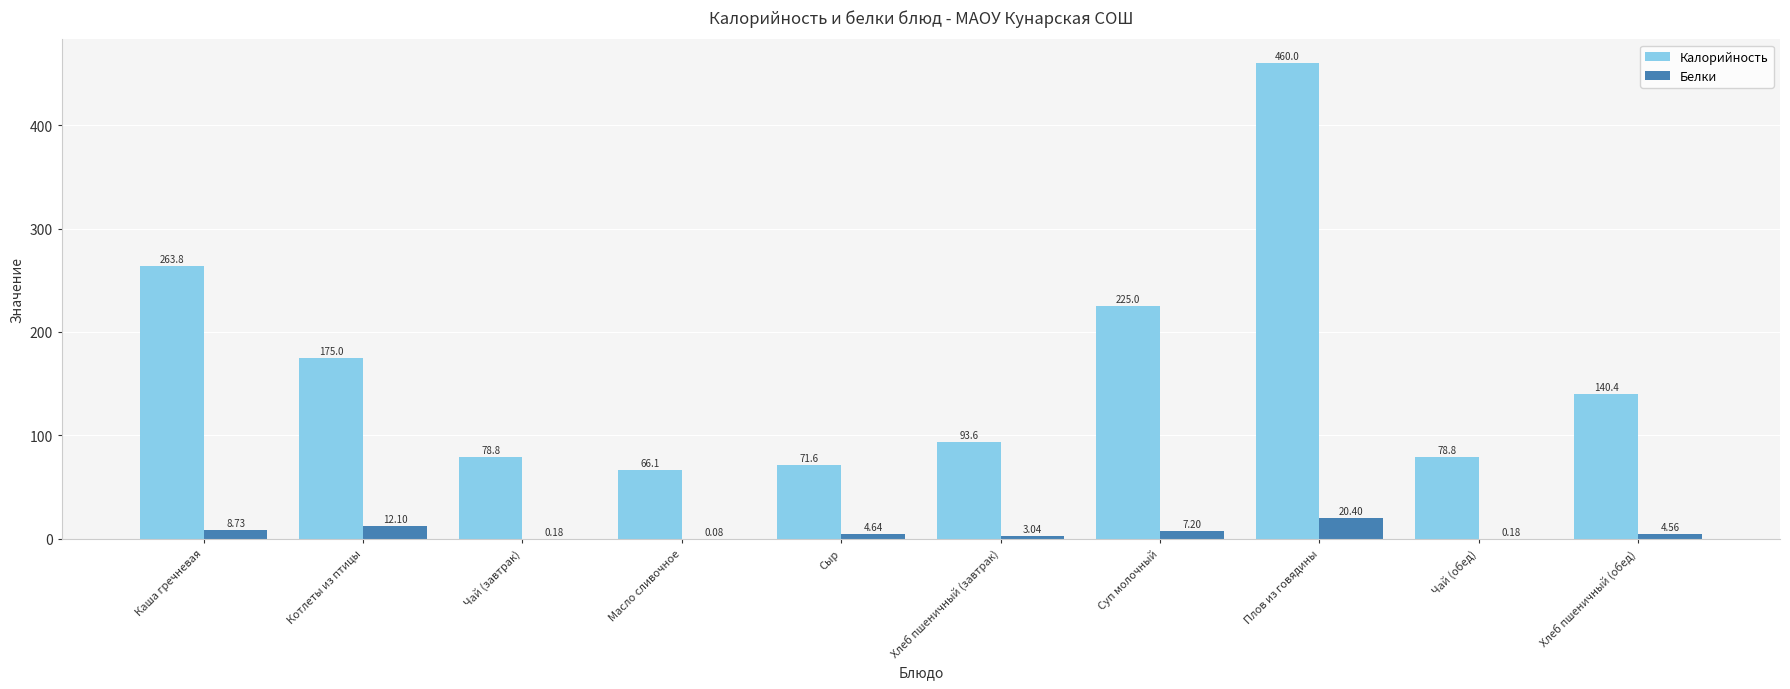

How many groups of bars are there?

10